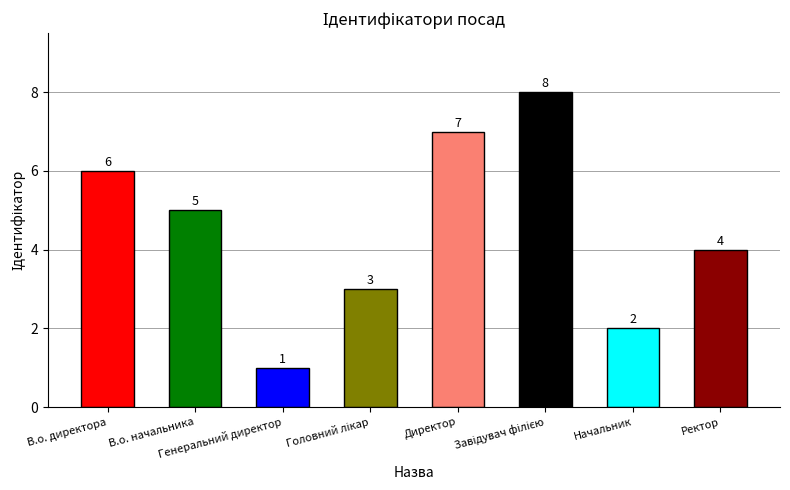

What is the value of the 8th bar from the left?

4